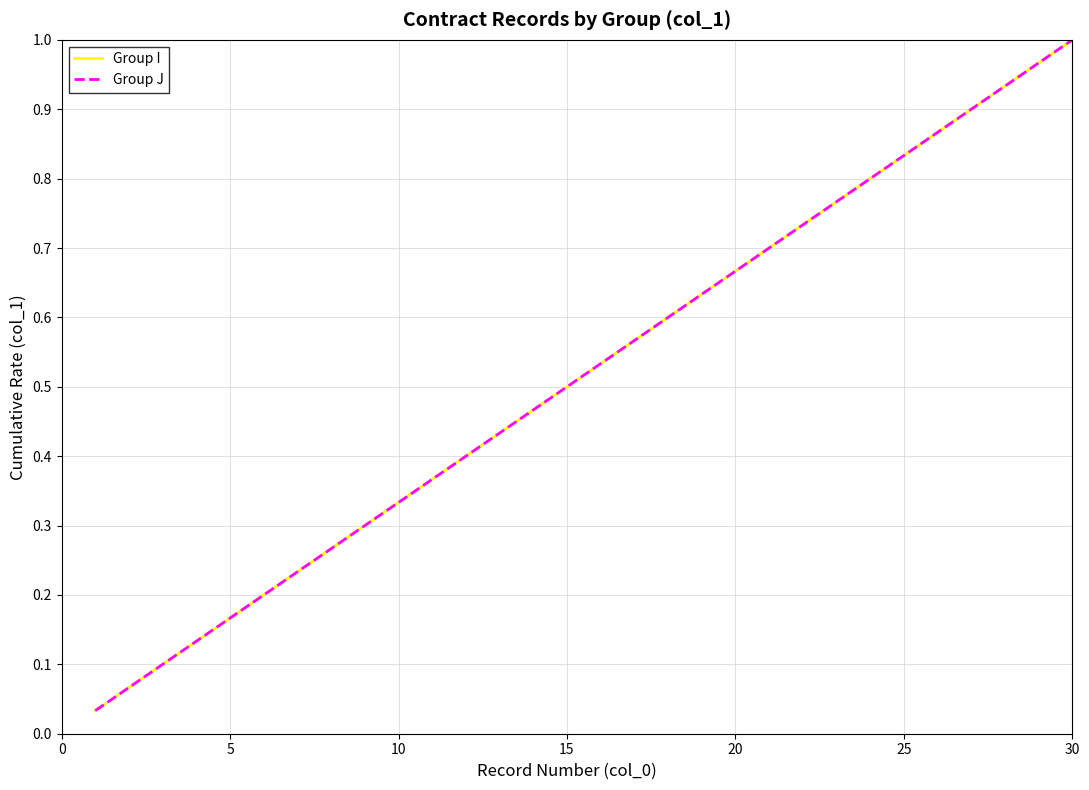

Does the chart display data point markers on the line(s)?

No